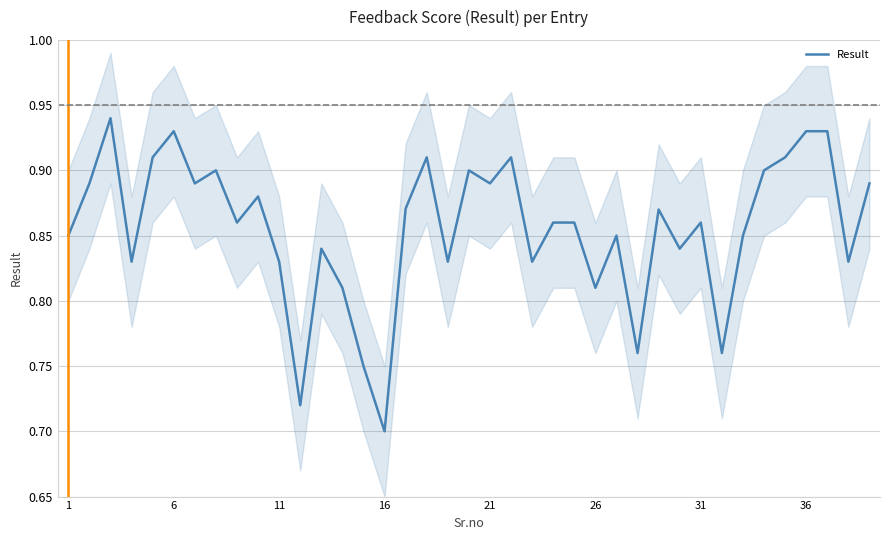

Count the number of categories in the chart.

39